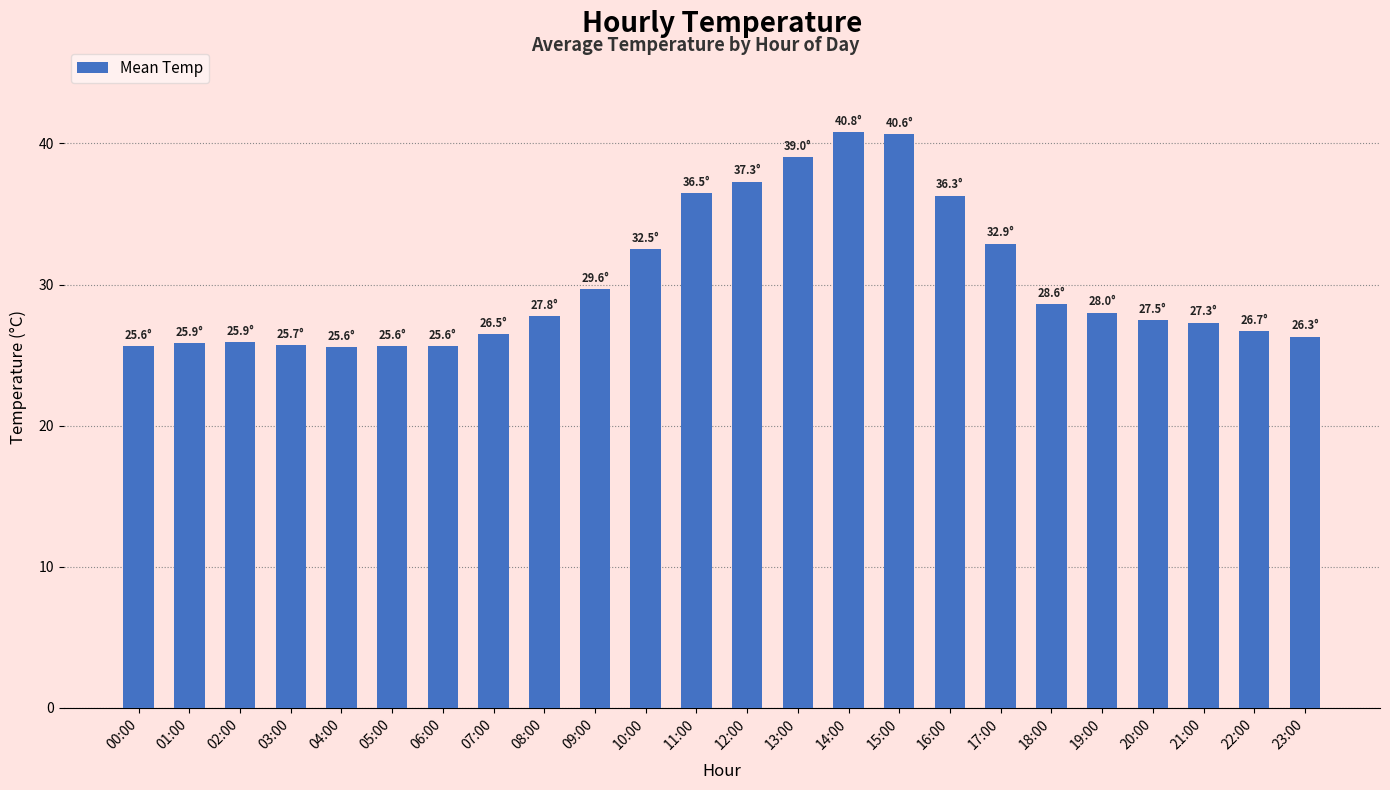

What is the average value?

30.2